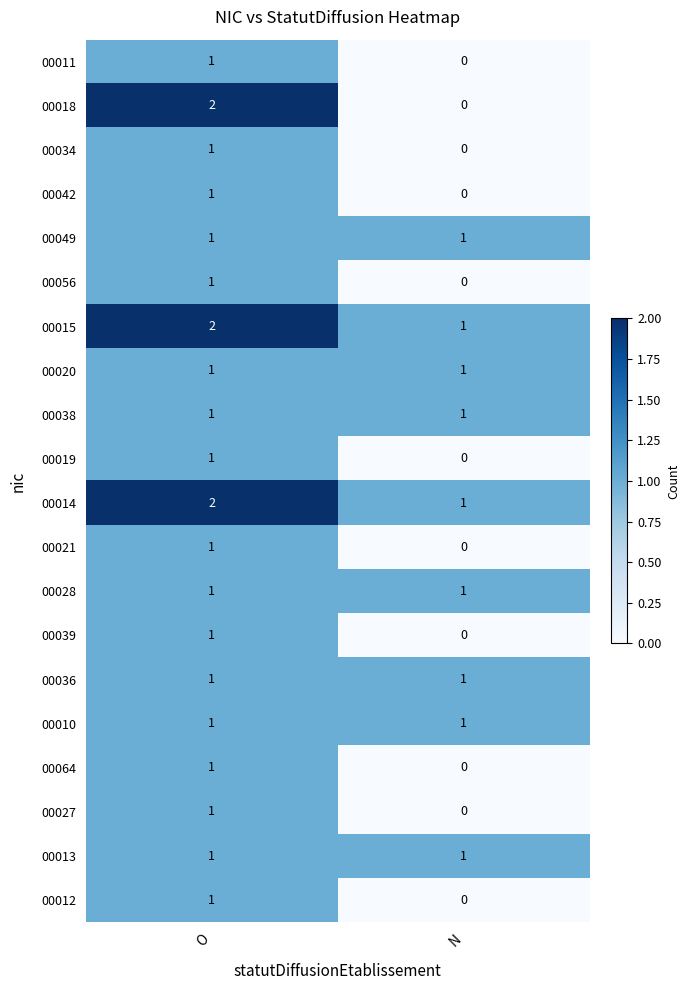

At which category does the chart reach its peak across all series?

O